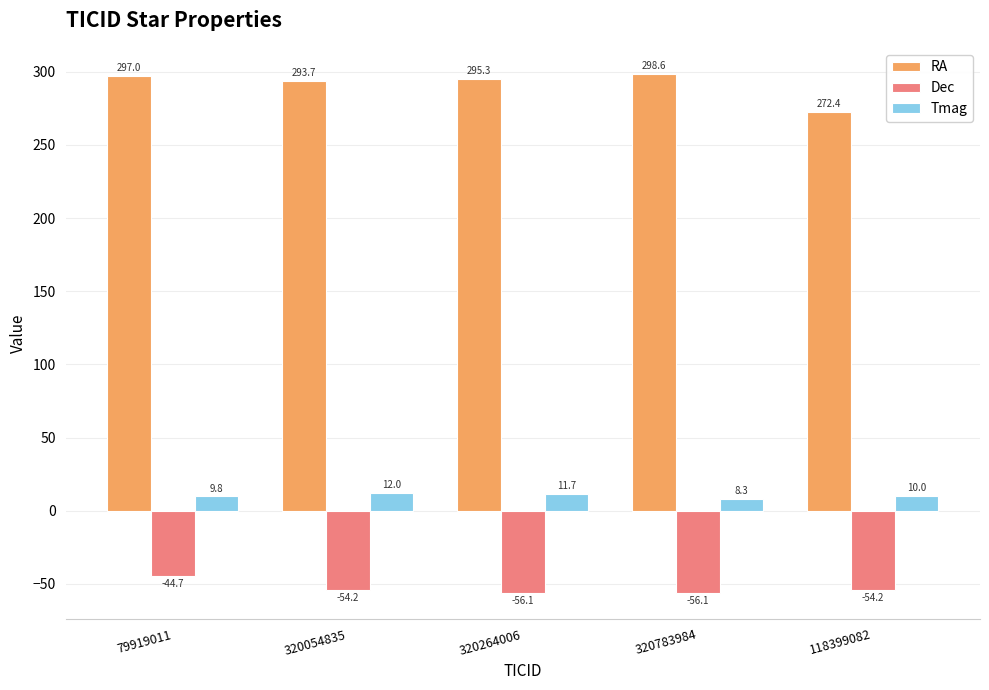

True or false: RA has a value of 452.2 at 79919011.

False